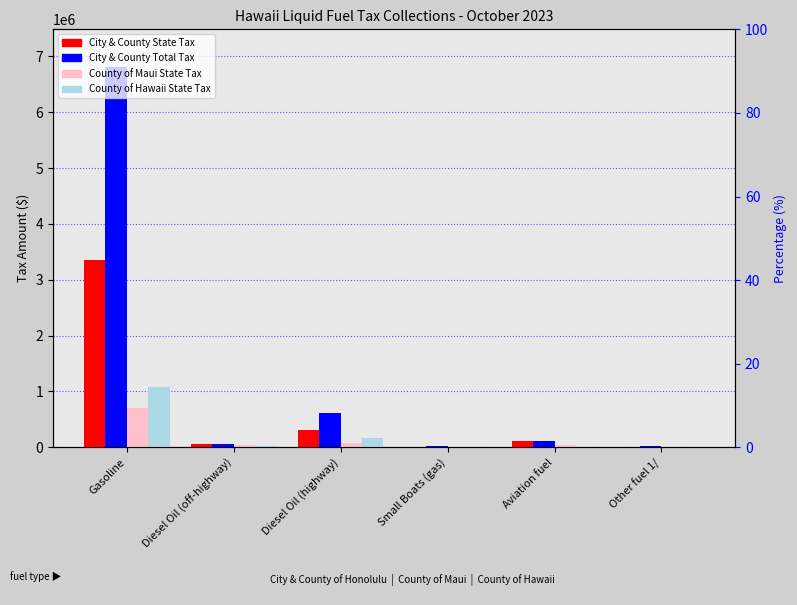

Between Diesel Oil (off-highway) and Diesel Oil (highway), which is larger?

Diesel Oil (highway)